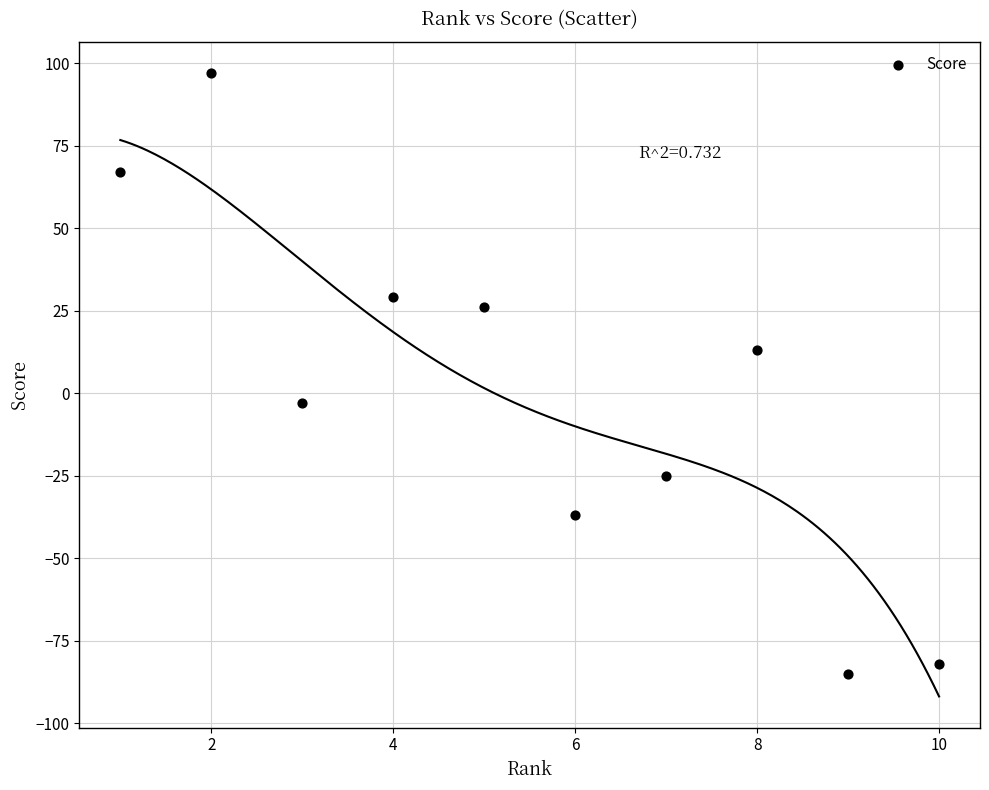

What is the range of X values (max minus min)?

9